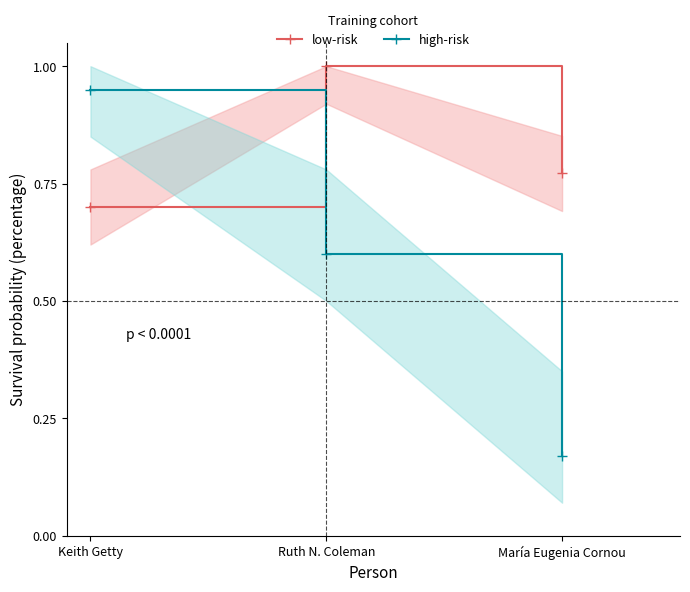

Between Keith Getty and Ruth N. Coleman, which is larger?

Ruth N. Coleman